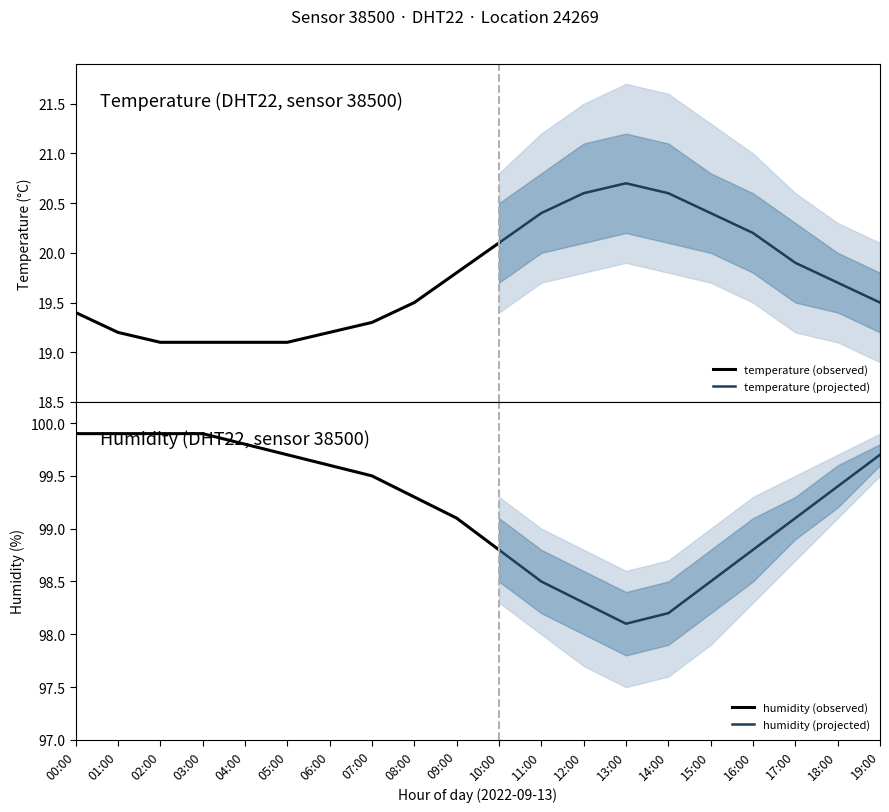

Does the chart have visible grid lines?

No